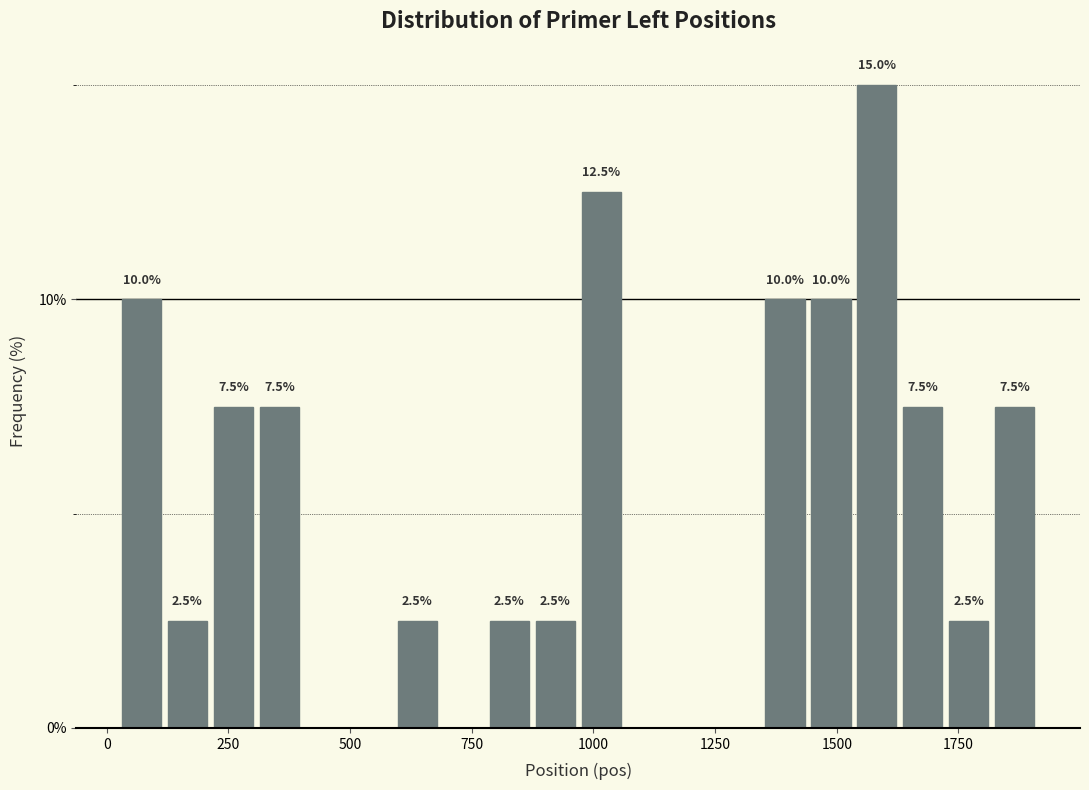

Around what value on the x-axis is the tallest bar? Give the approximate position of its centre, as read against the axis.

1600